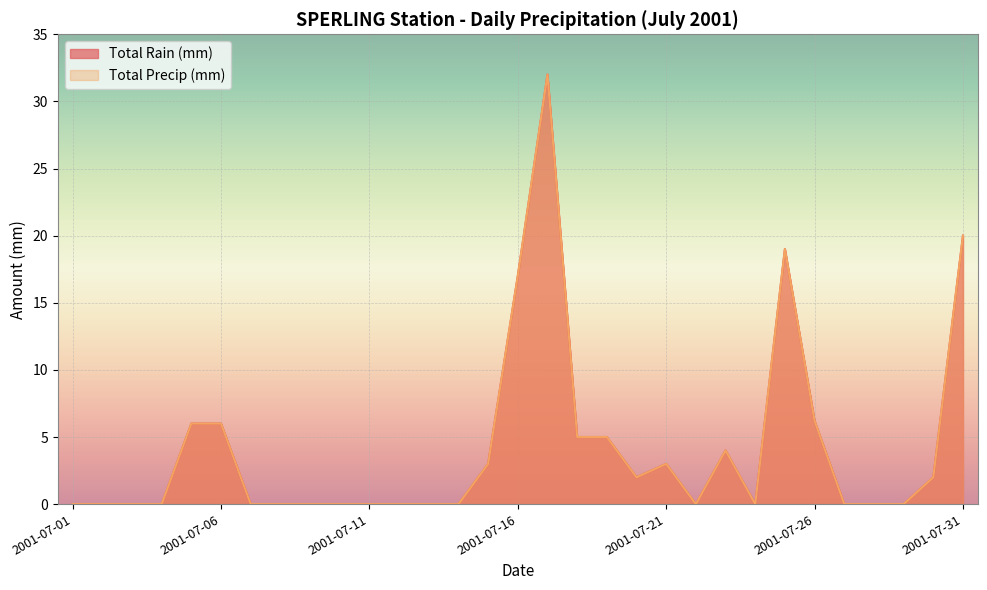

Does the chart display data point markers on the line(s)?

No